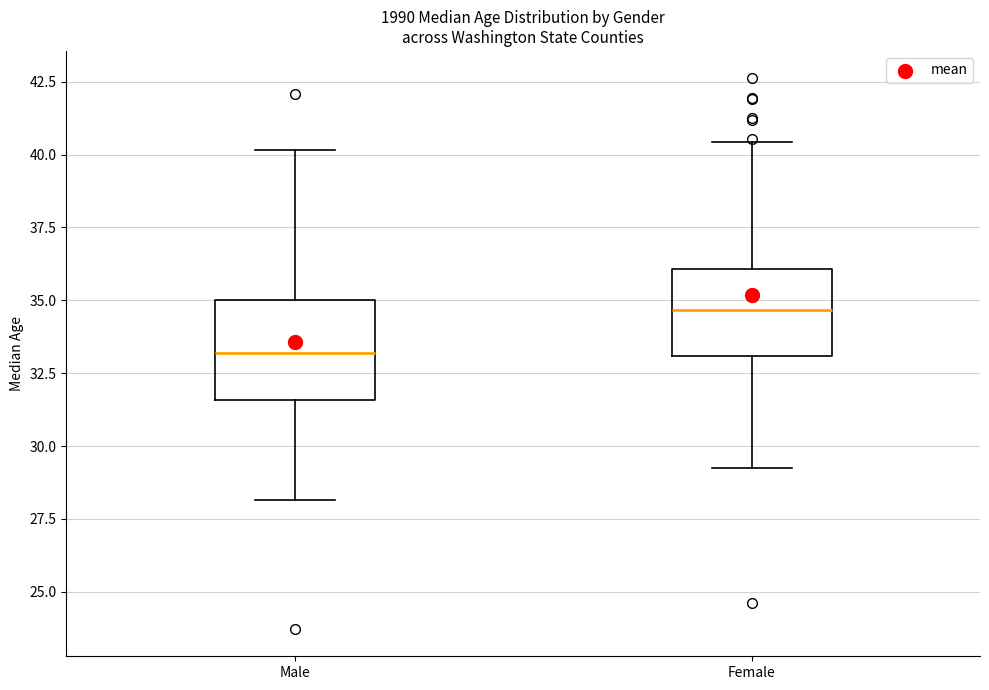

Reading left to right, transcribe this box plot: for each box, give where its median line is, the range the box spans, and where its two whiskers end, as read against the y-axis. The values are not printed on the chart, so give them approximately, as read against the axis.

Male: median 33.0, box 31.5 to 35.0, whiskers 28.0 to 40.0
Female: median 34.5, box 33.0 to 36.0, whiskers 29.0 to 40.5